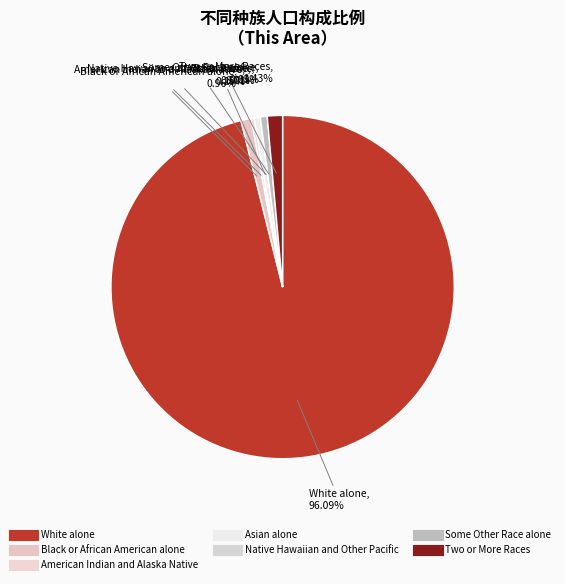

Does Asian alone represent more than half of the total?

No